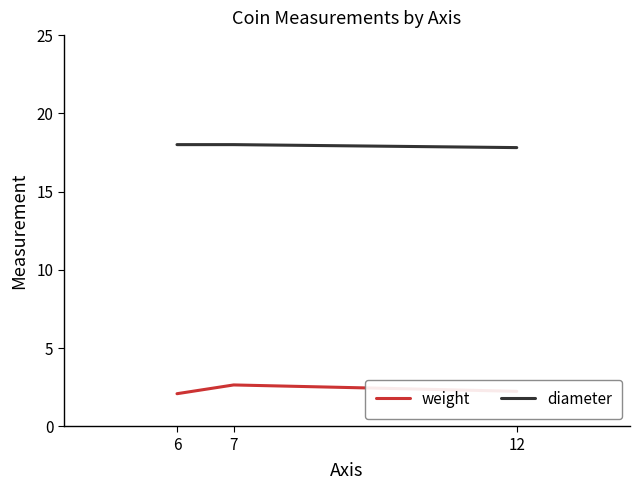

Reading right to left, extract all data points from this chart.

weight: 2.2	2.6	2.1
diameter: 17.8	18.0	18.0